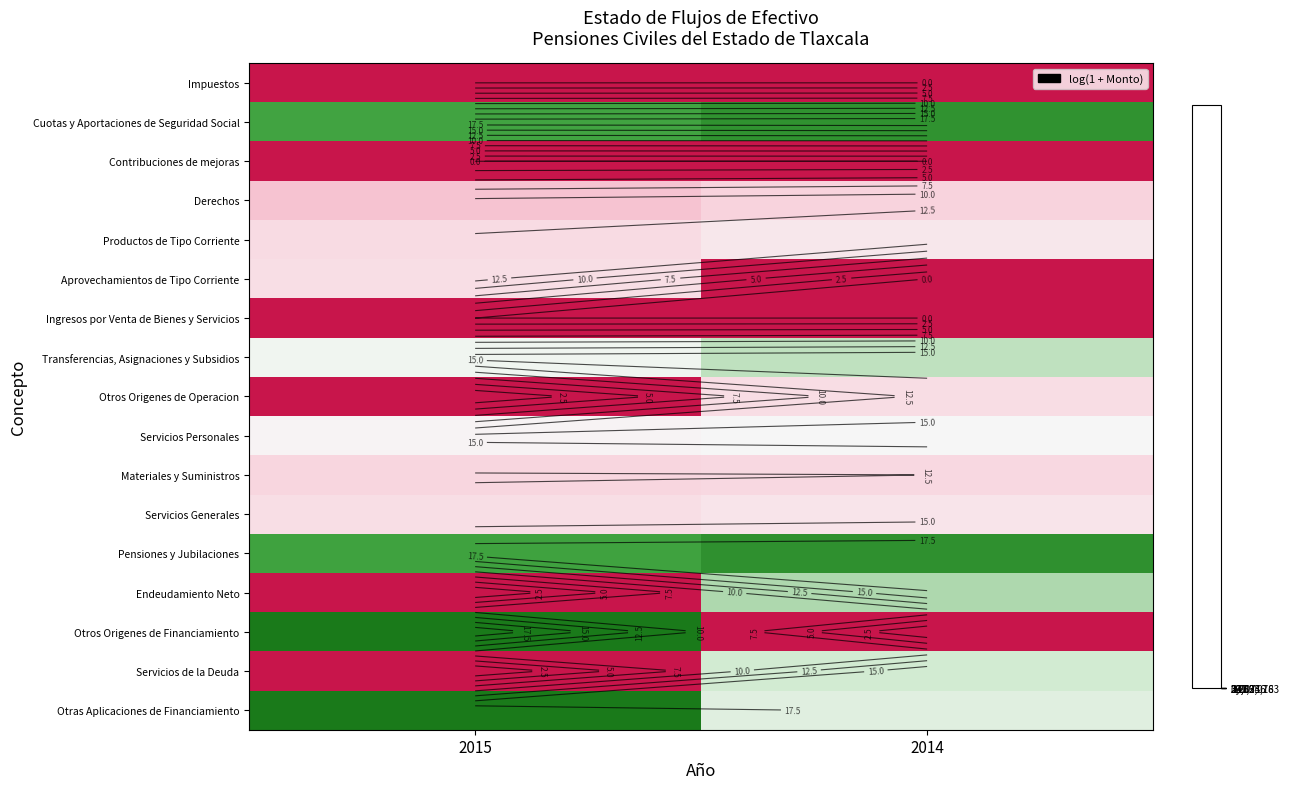

Between 2014 and 2015, which is larger?

2014